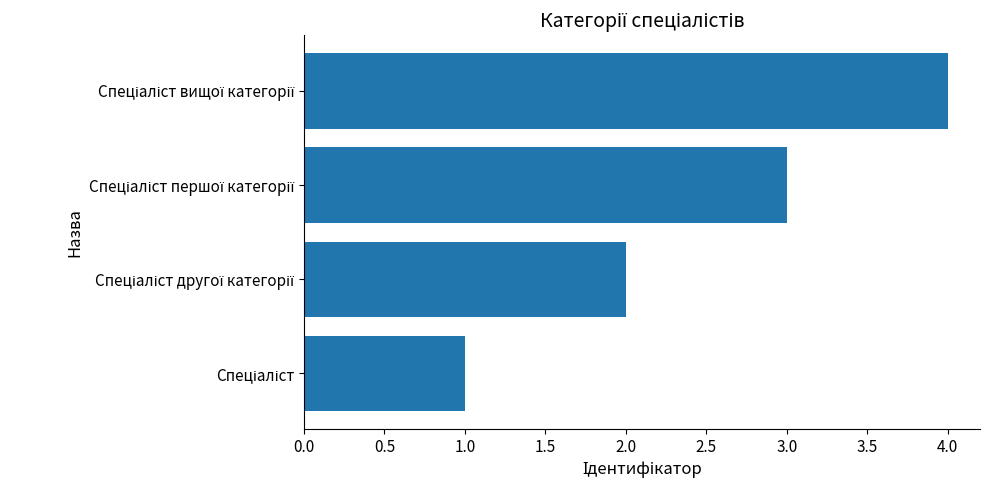

What is the difference between the maximum and minimum values?

3